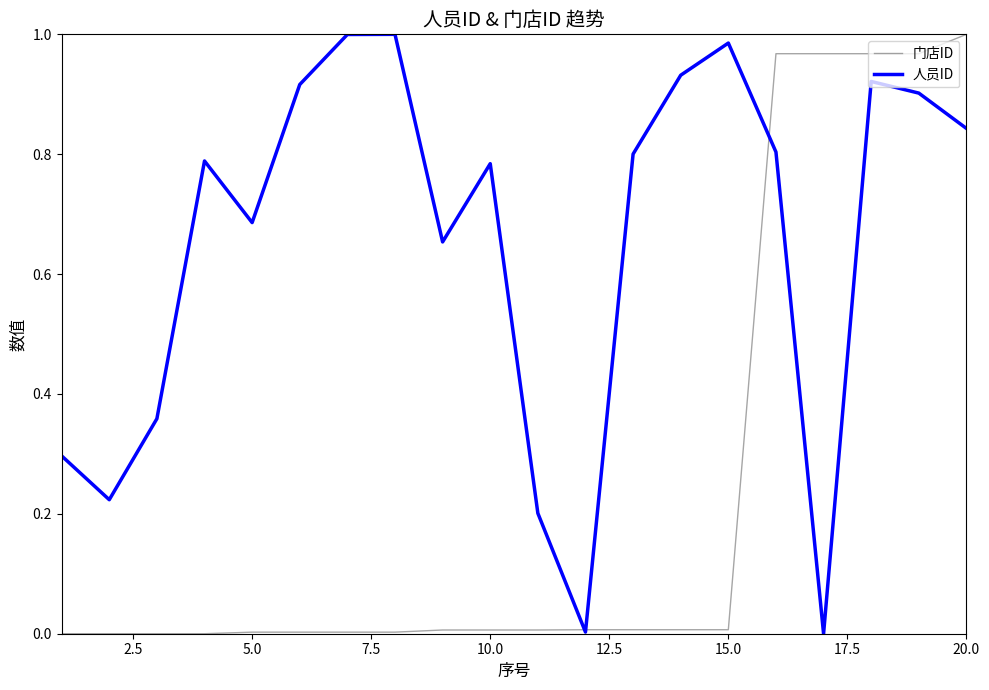

Which series has the largest total across all categories?

人员ID